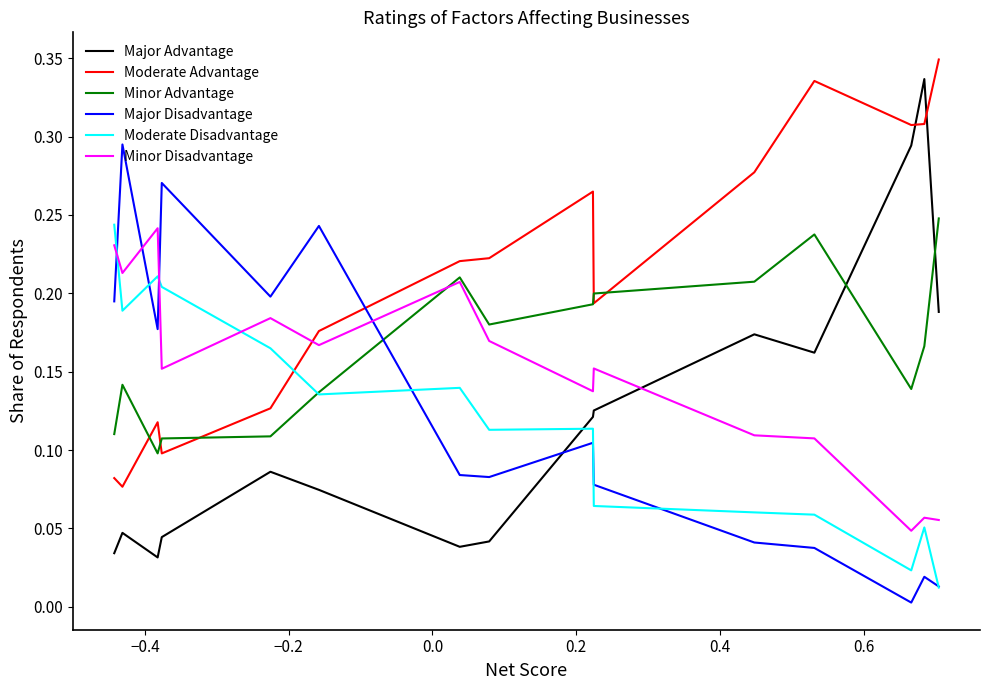

How many lines are shown in the chart?

6